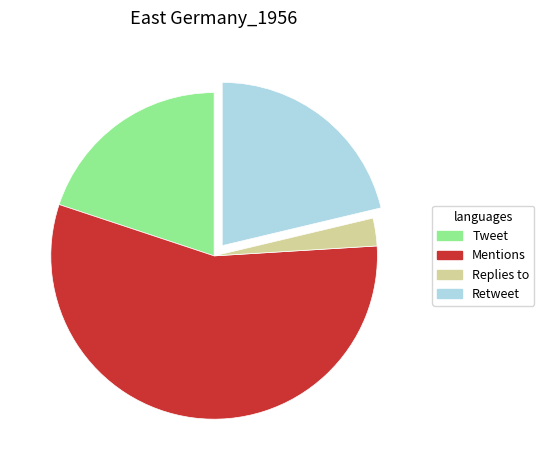

Do Replies to and Mentions together represent more than half of the pie?

Yes